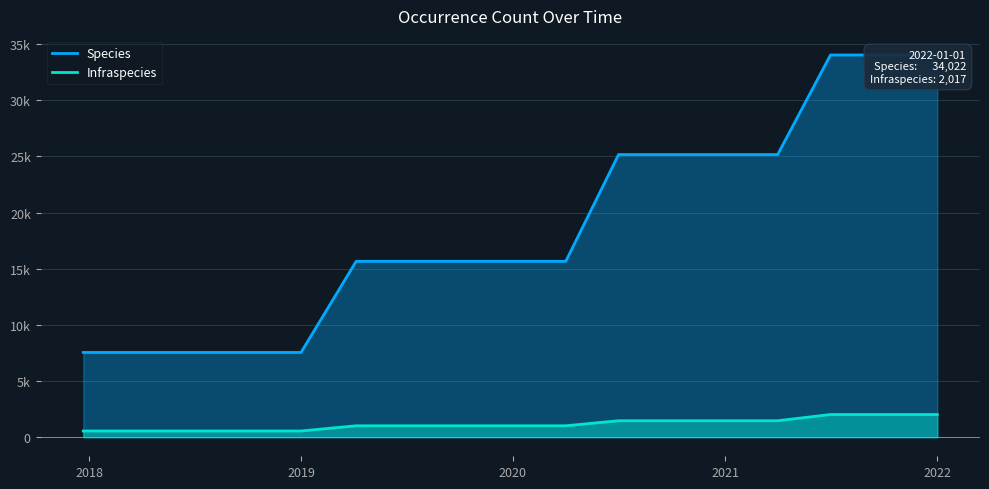

How many series are shown in this chart?

2